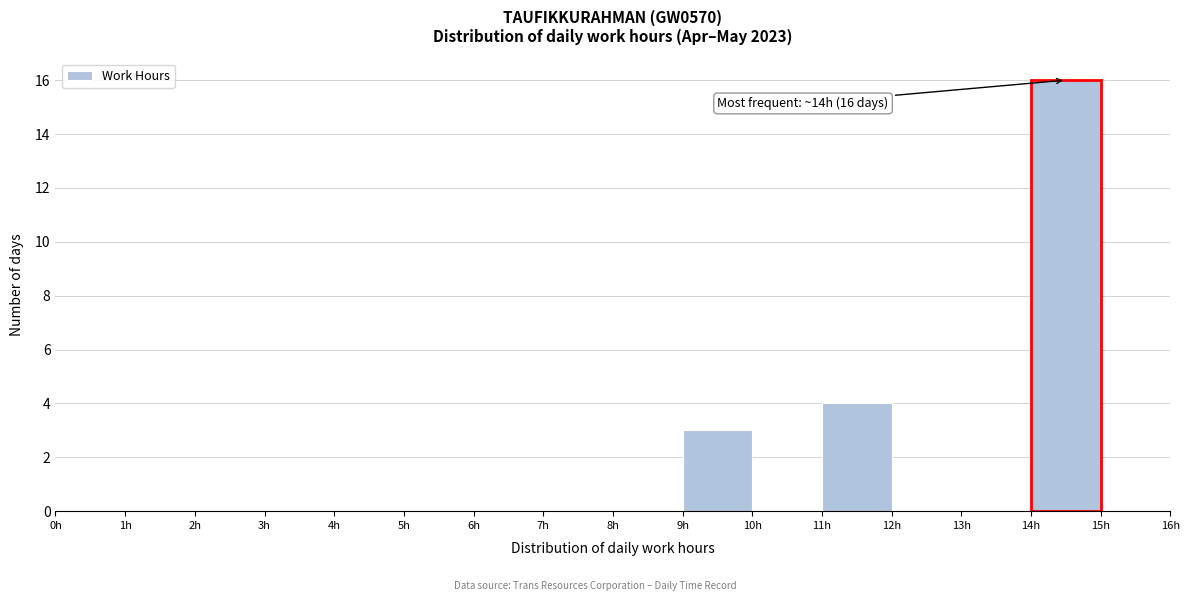

Which range on the x-axis has the tallest bar?

14 to 15